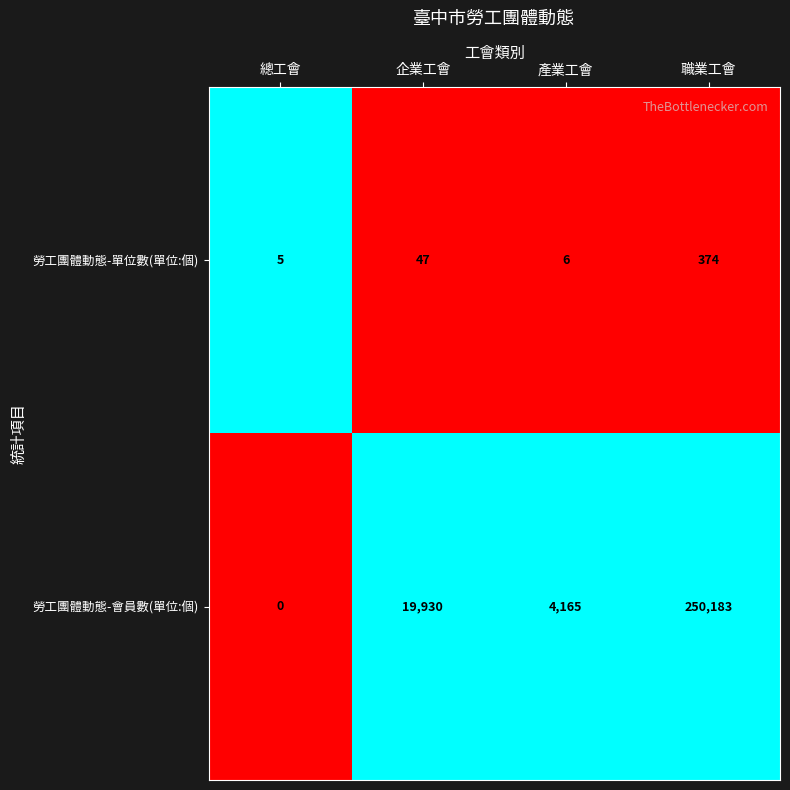

Rank the series by their maximum value, from lowest to highest.

勞工團體動態-單位數(單位:個), 勞工團體動態-會員數(單位:個)